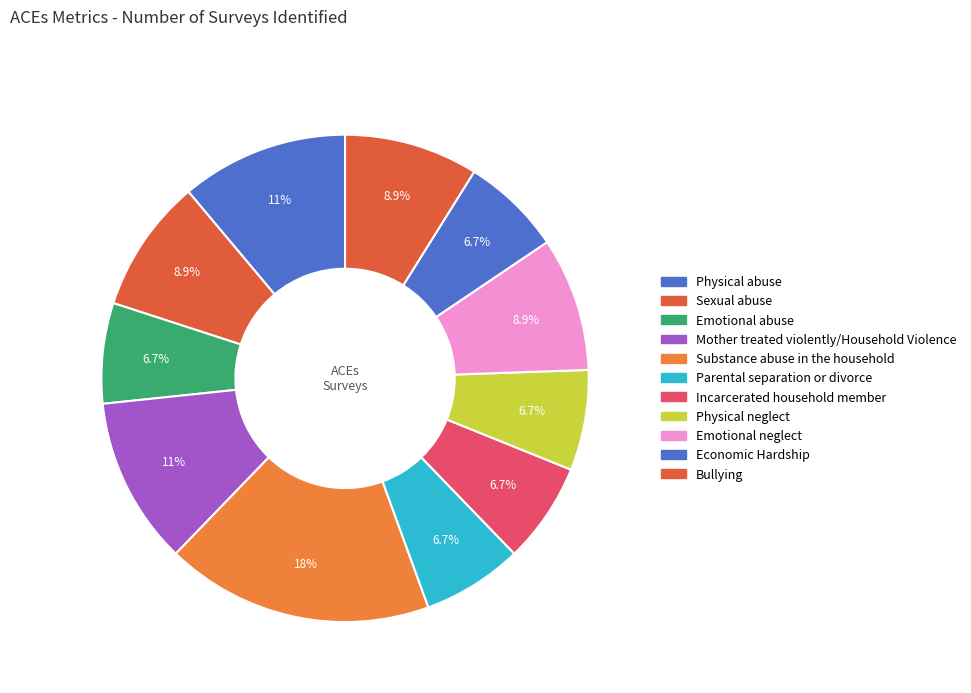

How many segments does this pie chart have?

11